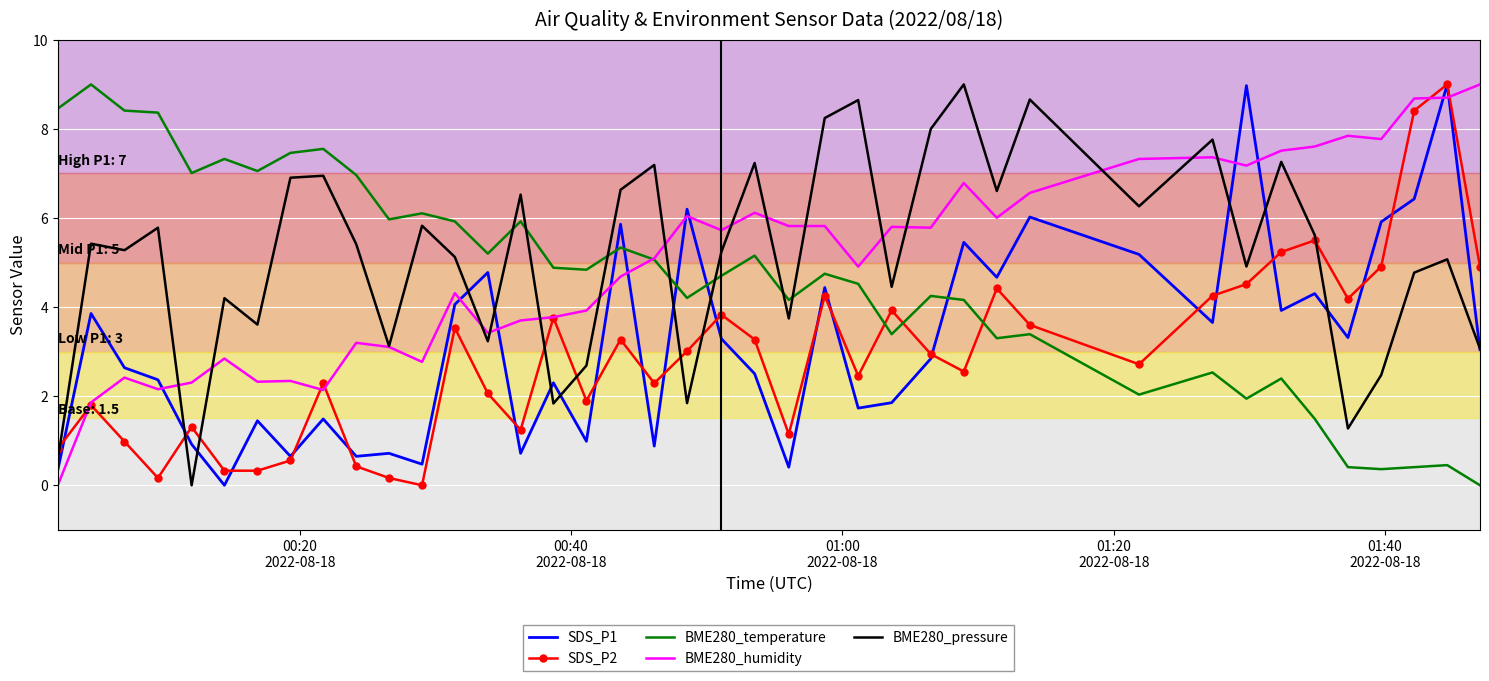

What is the maximum value shown in the chart?

9.0